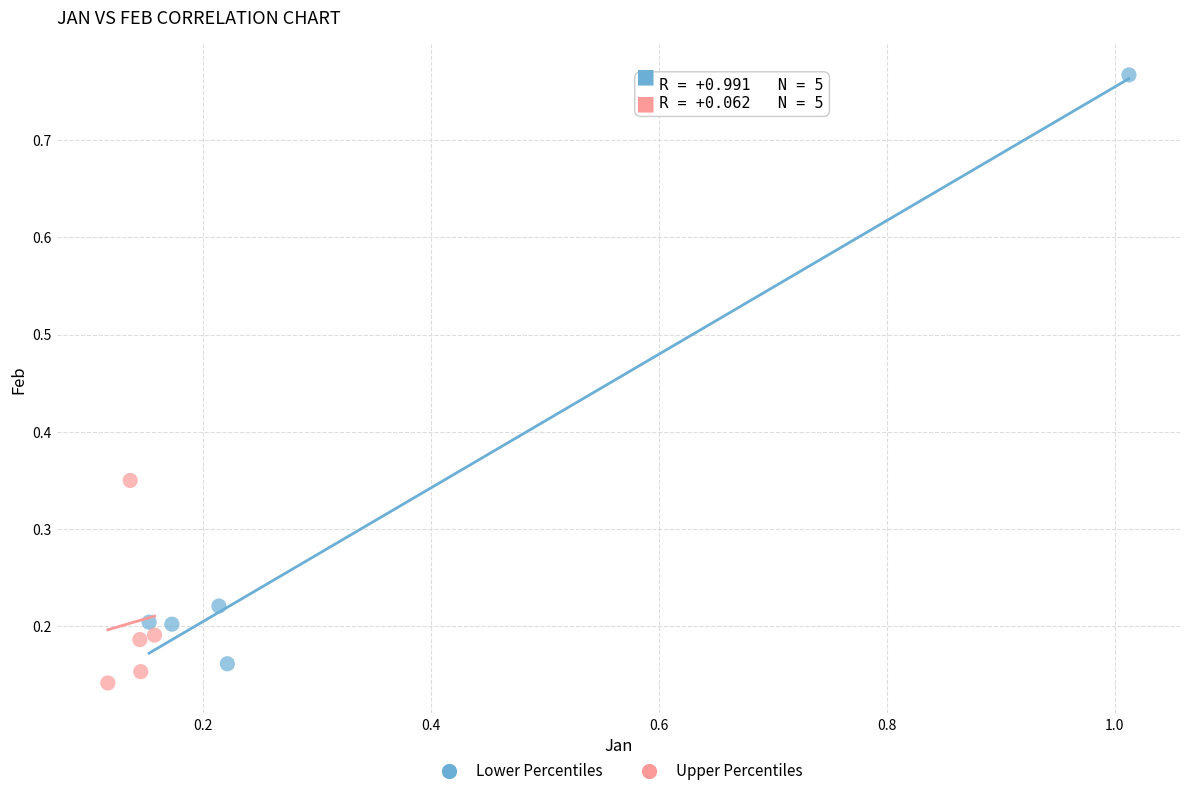

Which series contains the highest Y value?

Lower Percentiles